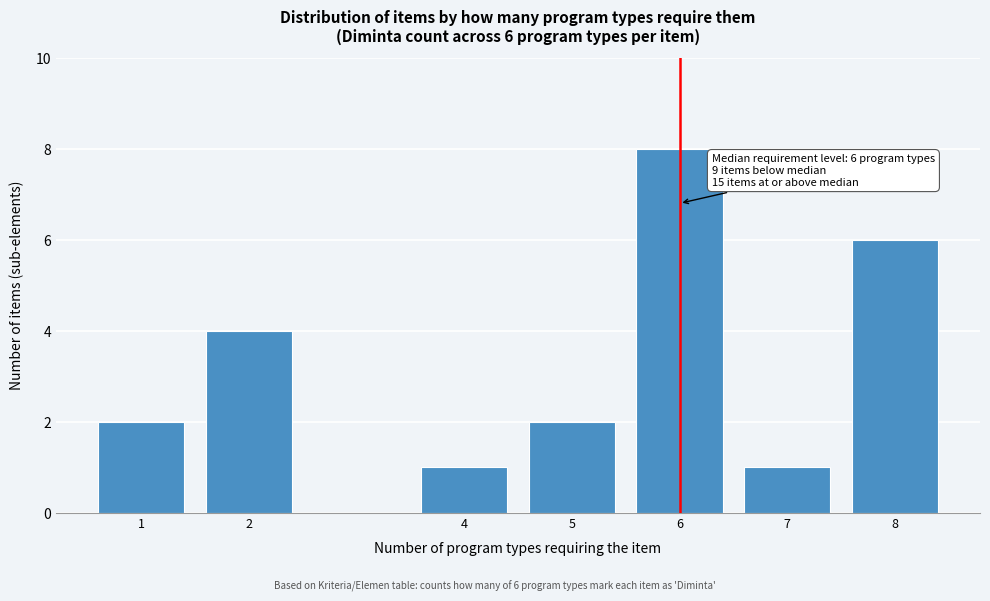

Reading right to left, what are all the values shown in this chart?

6	1	8	2	1	4	2